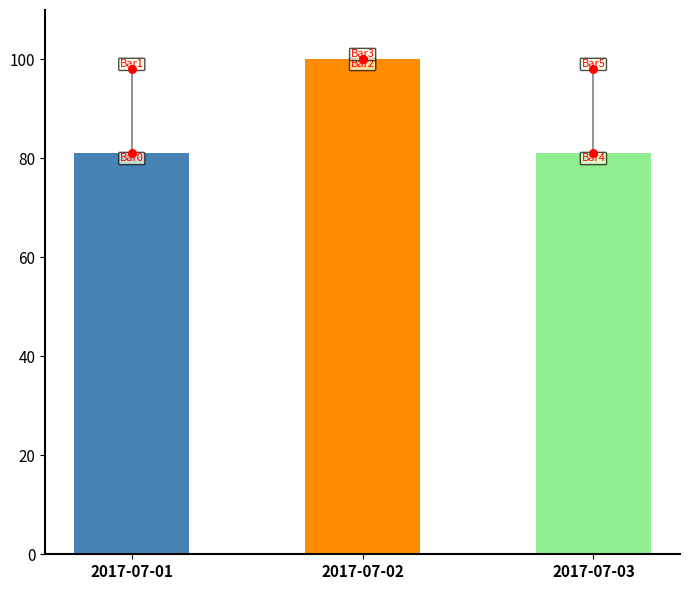

Which has a higher value, 2017-07-01 or 2017-07-03?

2017-07-01